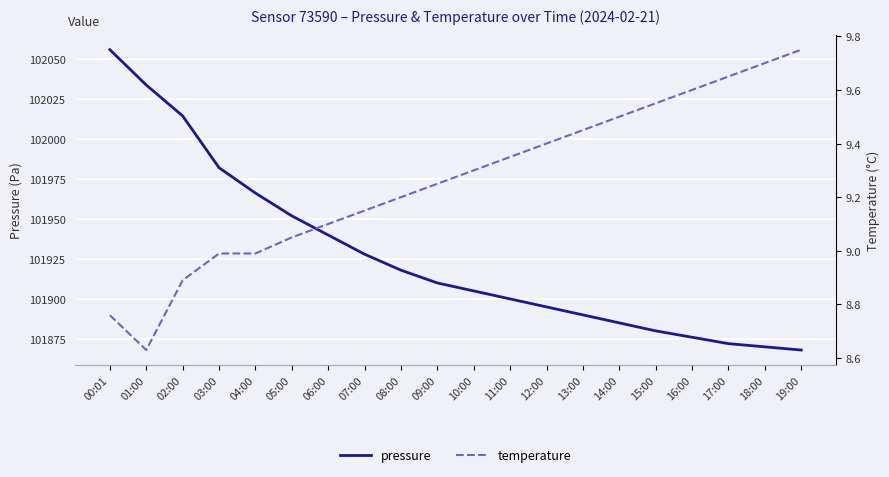

What are all the series names shown in the legend?

pressure, temperature